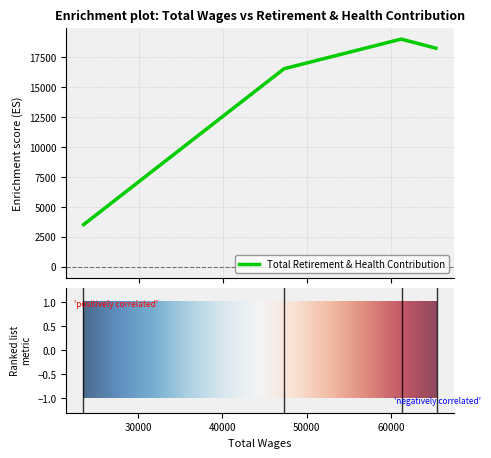

Does the chart display data point markers on the line(s)?

No